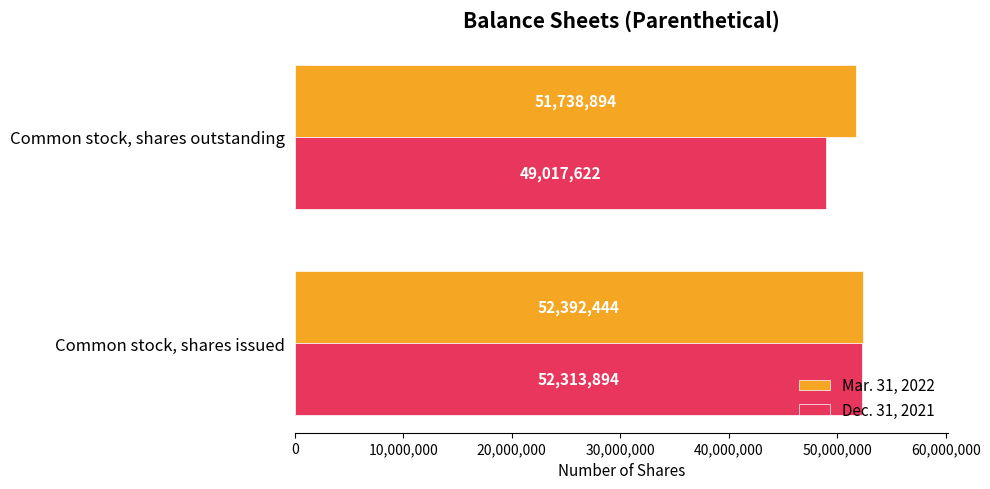

What is the average value of the Mar. 31, 2022 series?

52065669